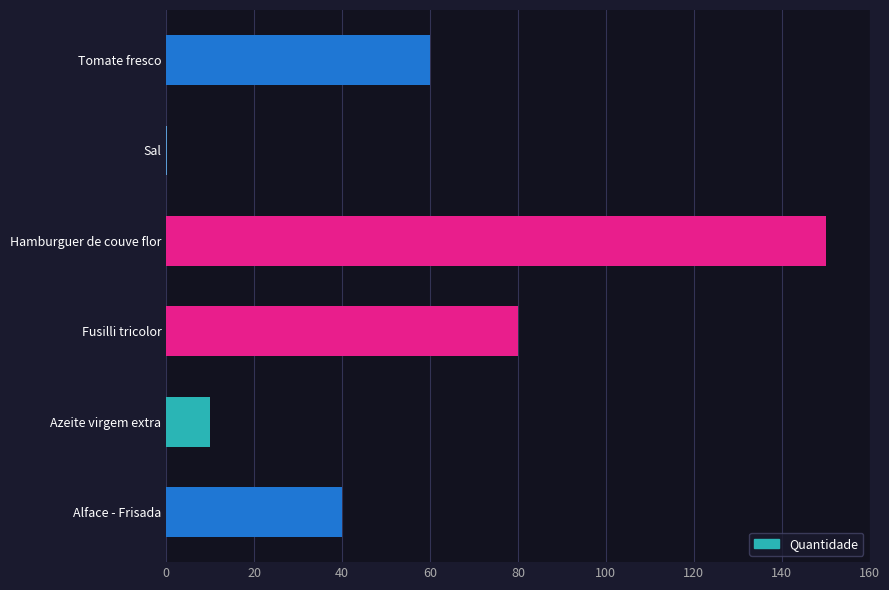

What is the average value?

56.7